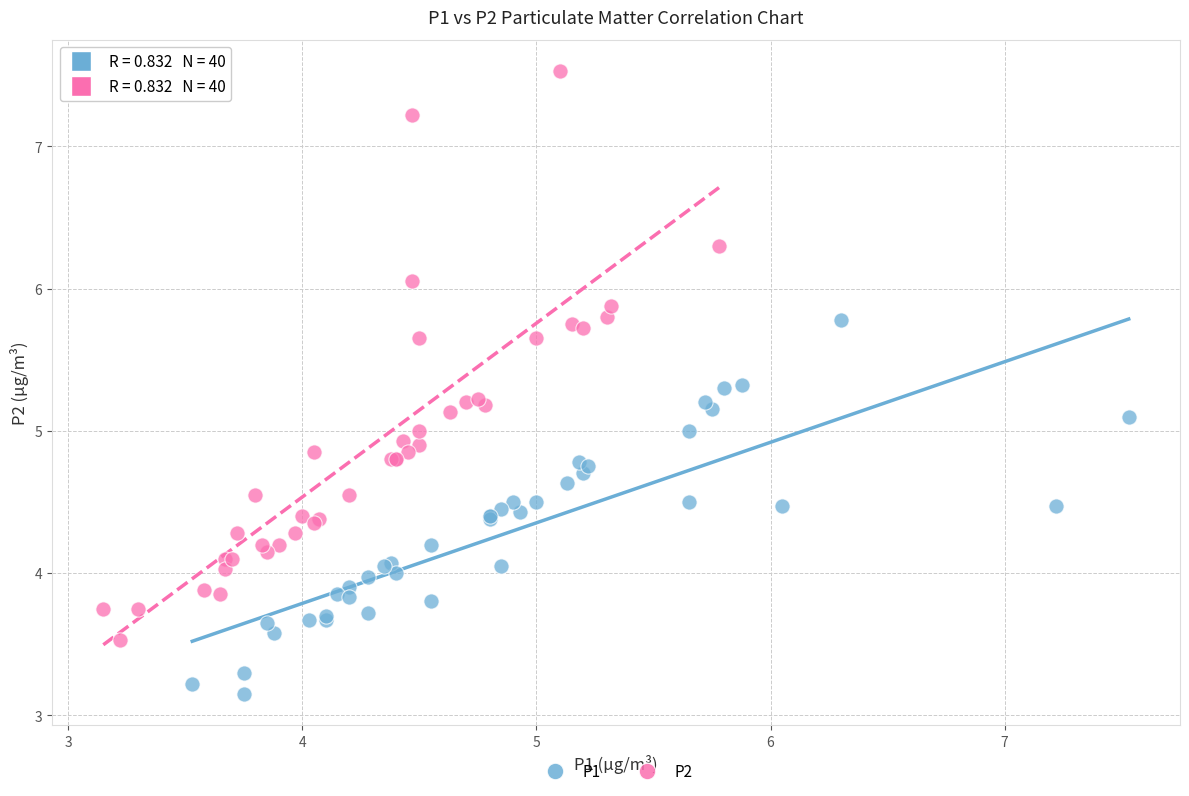

Which series reaches the maximum Y coordinate?

P2